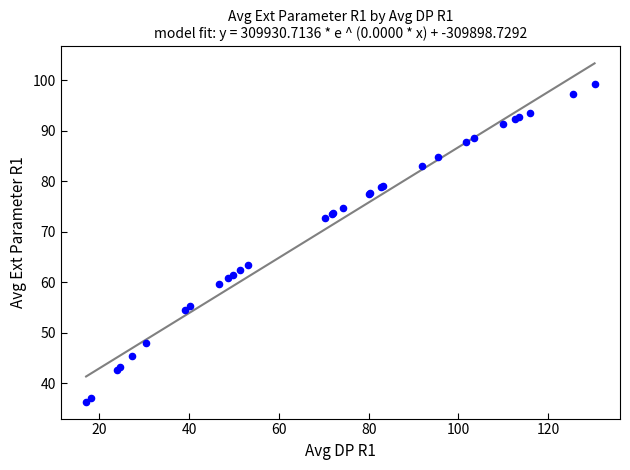

What Y value in the scatter plot is closest to 67?

63.5